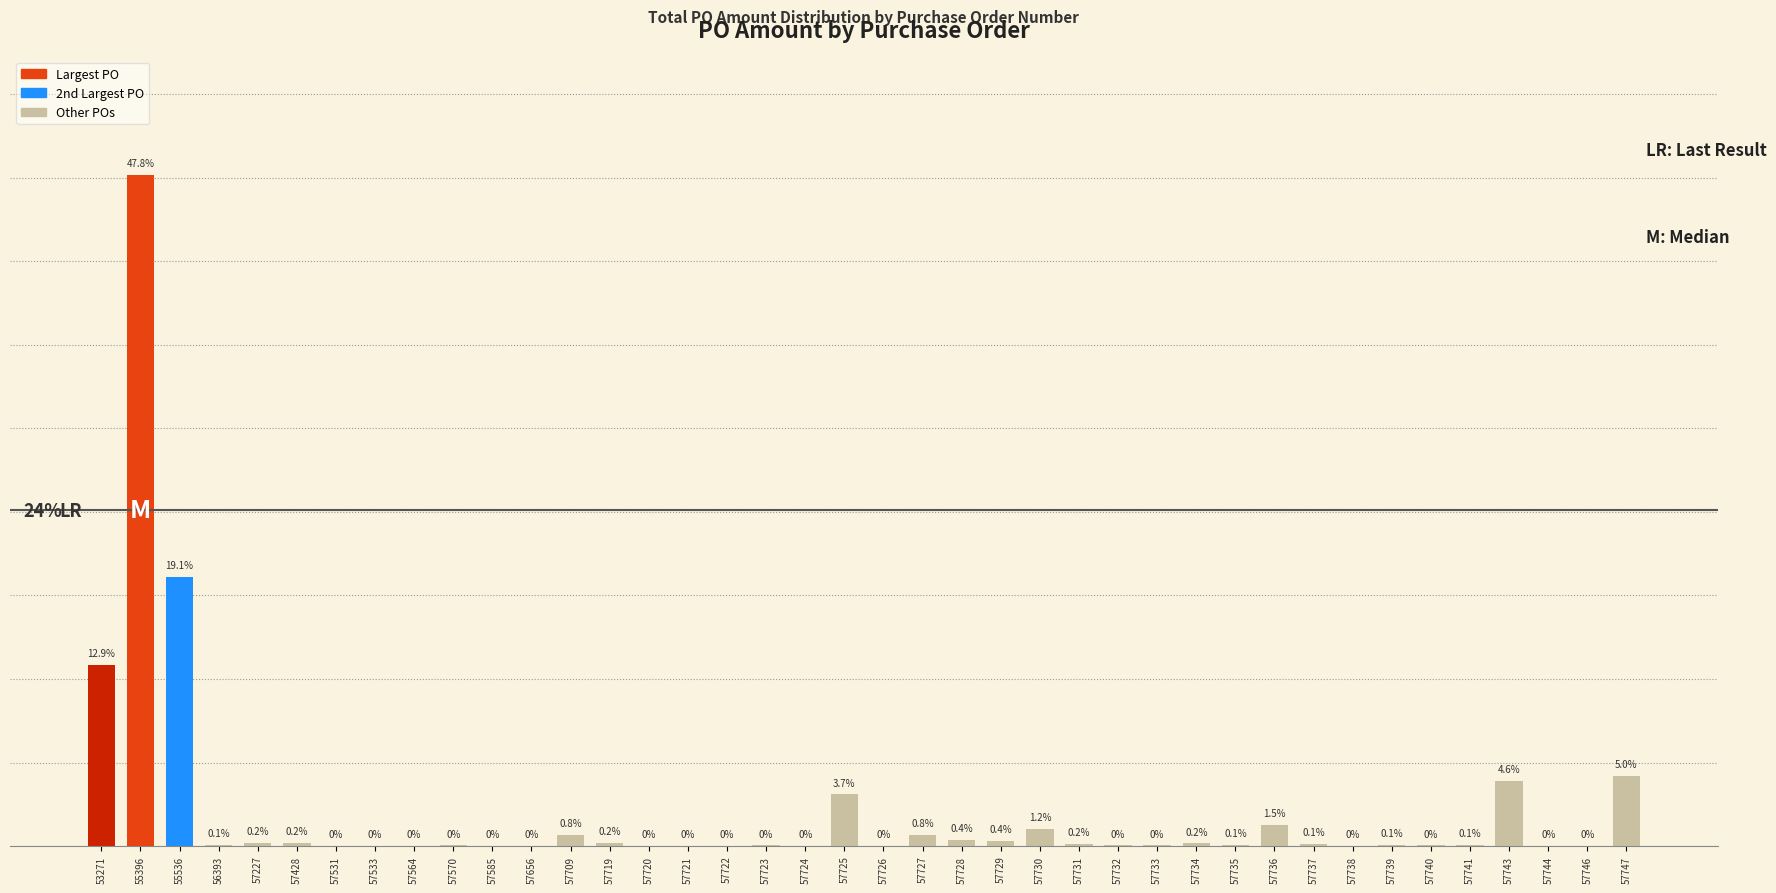

Which has a higher value, 57725 or 55536?

55536